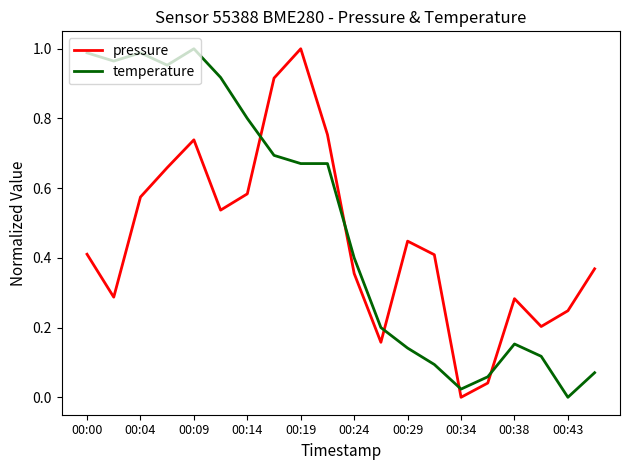

Which series has the largest total across all categories?

temperature